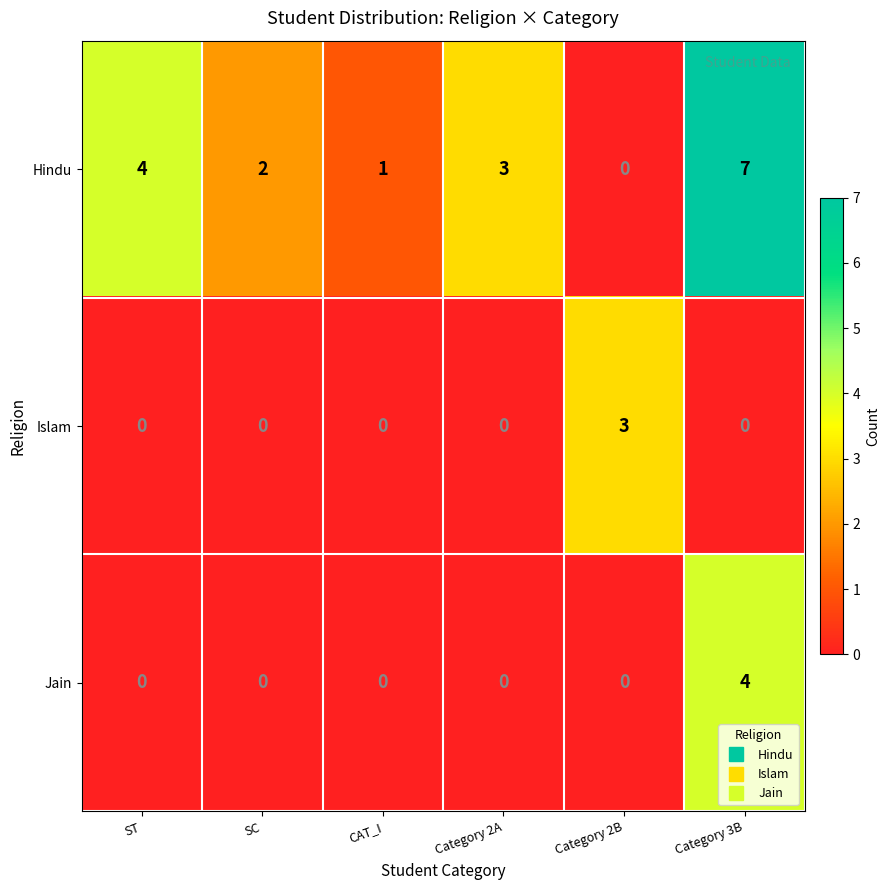

Count the Jain values in the range 0 to 1.

5